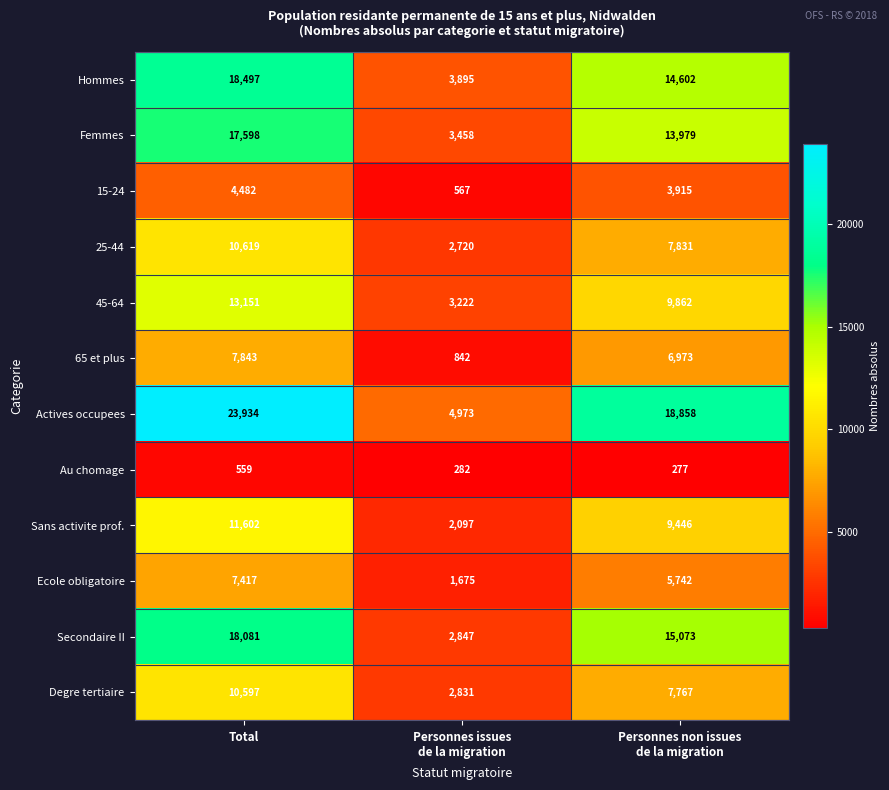

At how many categories does at least one series exceed 11430?

2